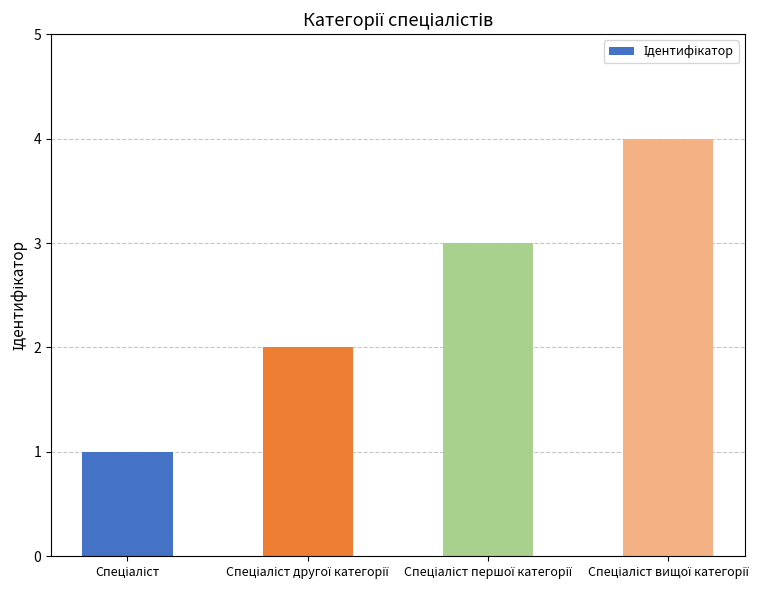

What is the difference between the maximum and minimum values?

3